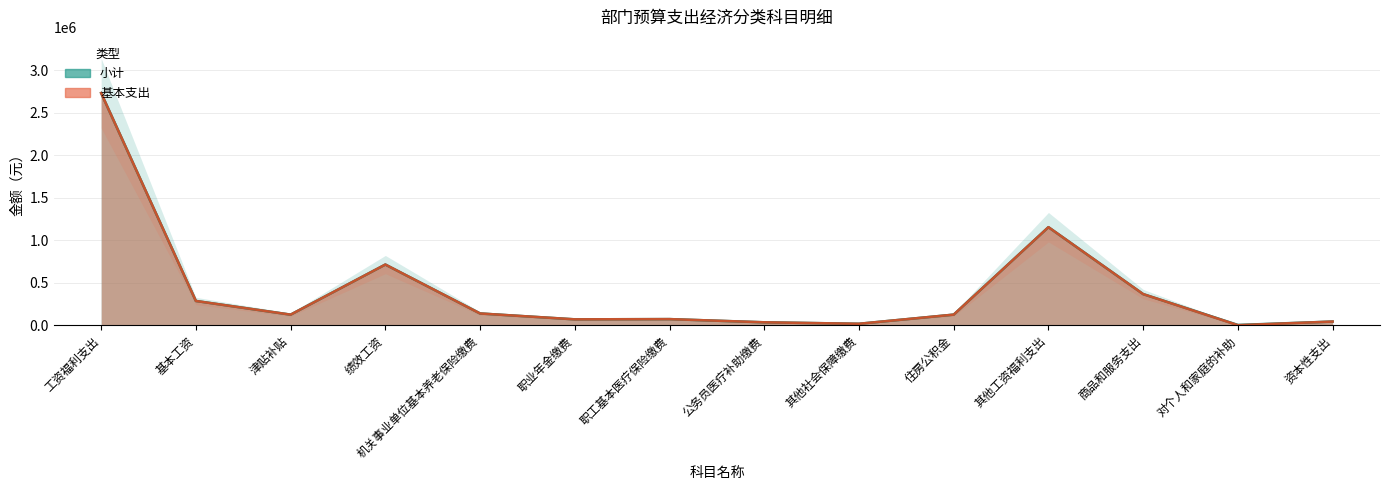

How many values in the 小计 series exceed 124708?

7